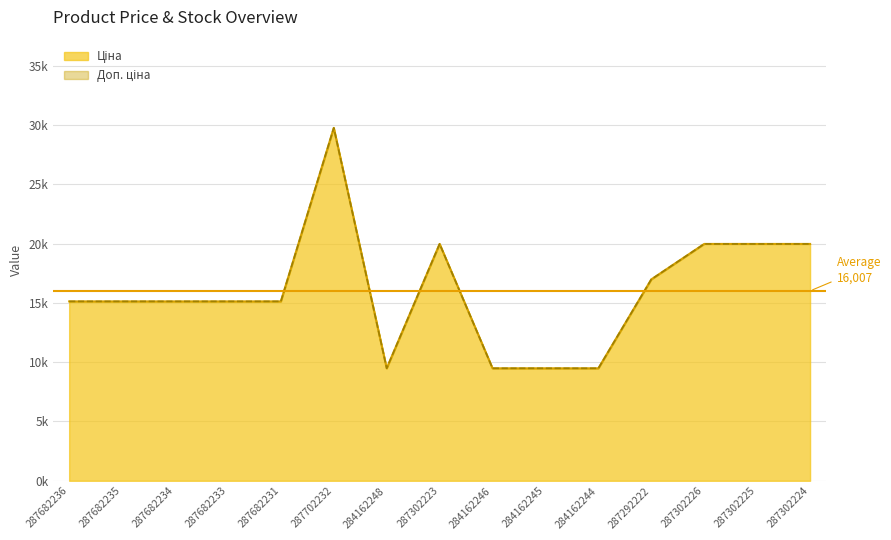

What is the difference between the second highest and second lowest values in the Ціна series?

10484.1